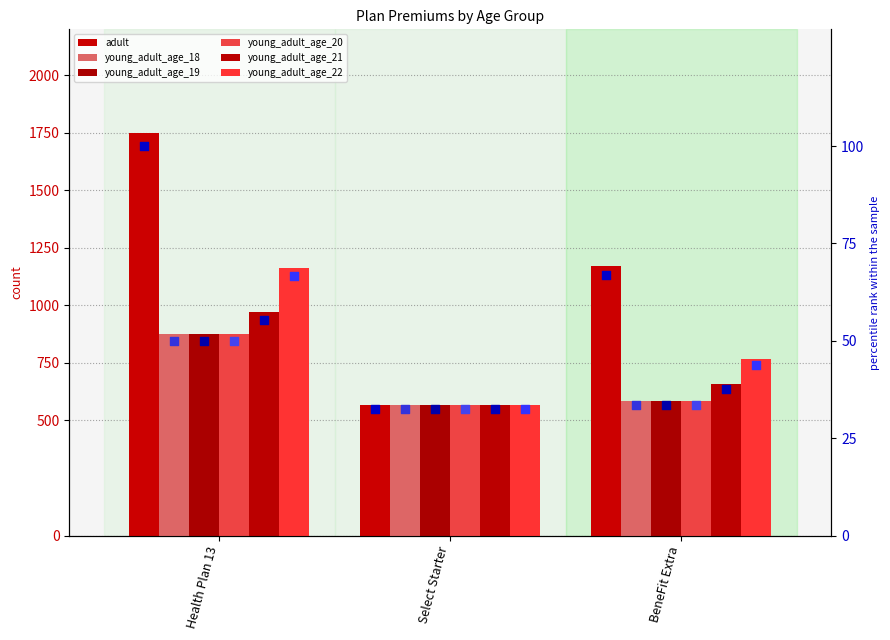

Is the value of young_adult_age_21 at Health Plan 13 greater than the value of young_adult_age_18 at Select Starter?

No